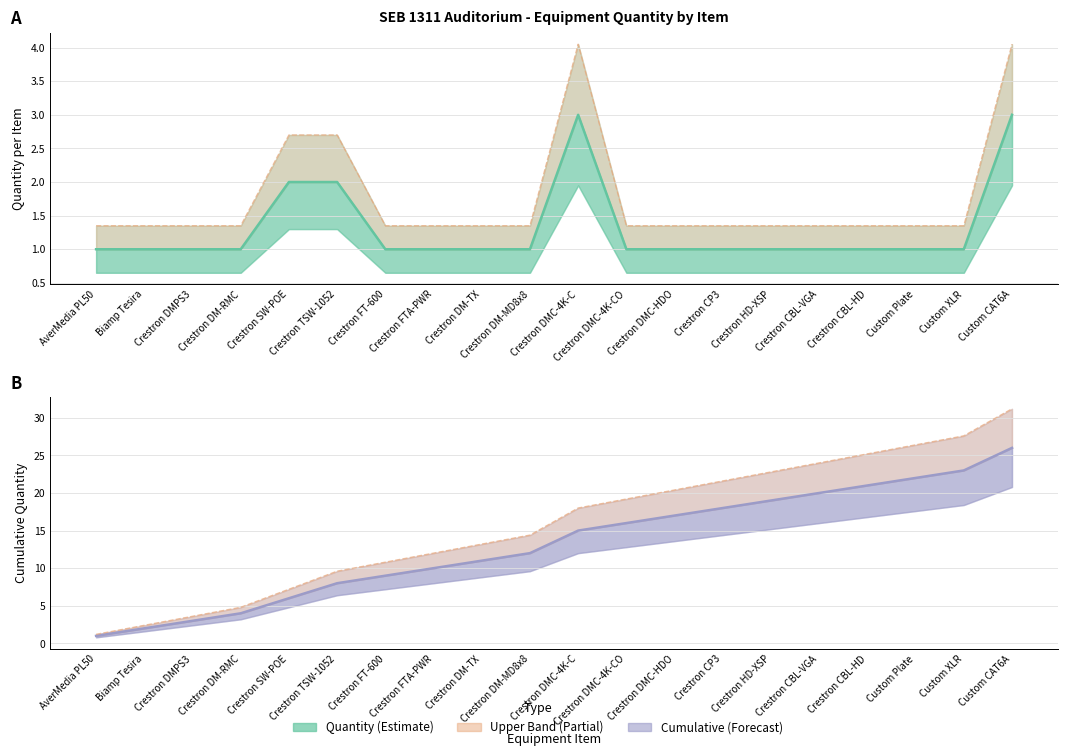

What is the difference between the maximum and minimum values in the Cumulative Quantity series?

25.0